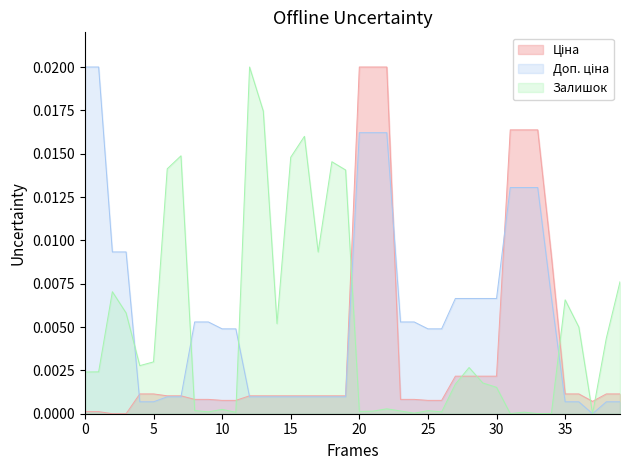

True or false: Доп. ціна has a value of 0.0 at 5.

False